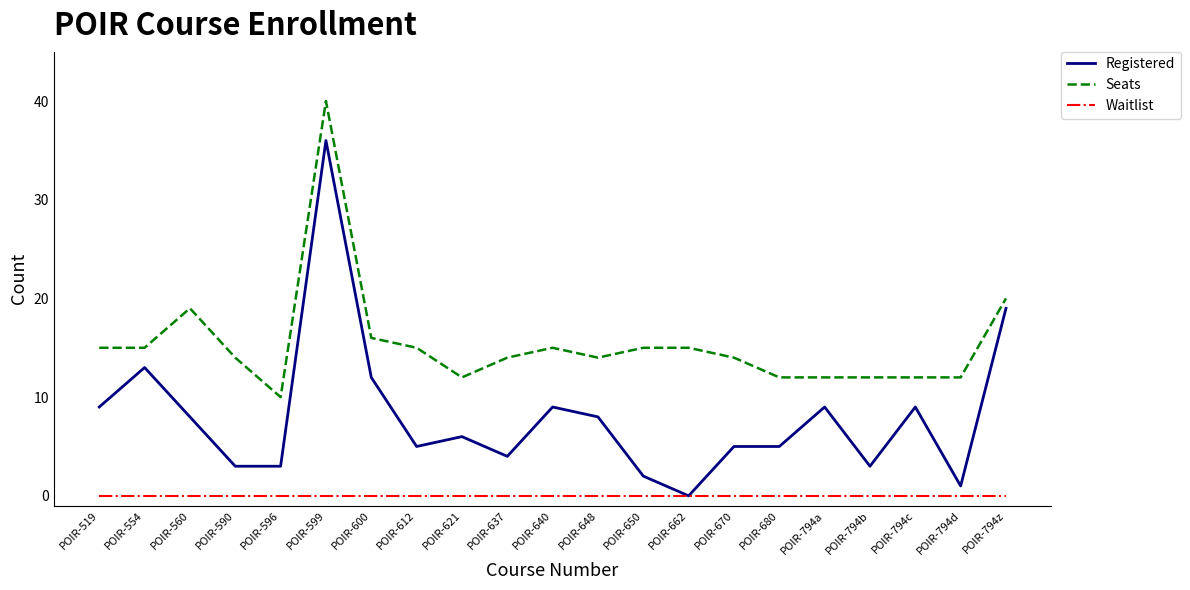

True or false: Seats and Waitlist cross at least once.

False